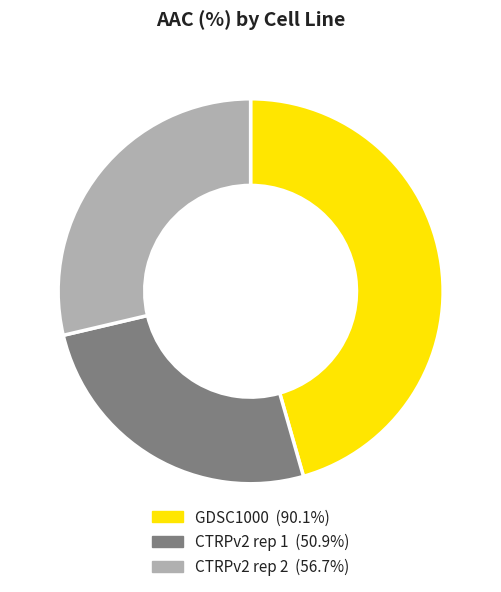

Rank the categories by value from highest to lowest.

GDSC1000, CTRPv2 rep 2, CTRPv2 rep 1